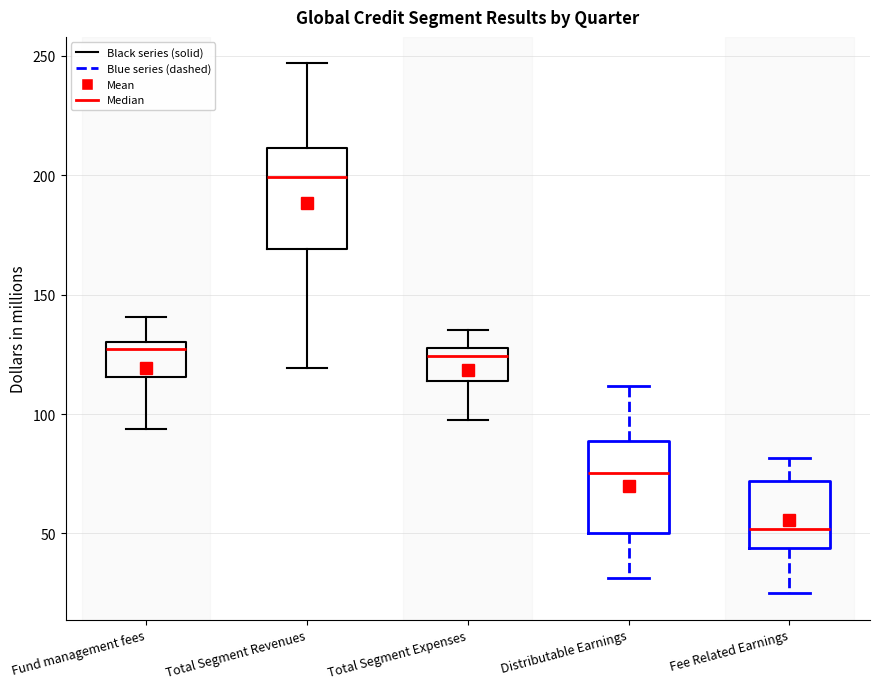

Reading left to right, transcribe this box plot: for each box, give where its median line is, the range the box spans, and where its two whiskers end, as read against the y-axis. The values are not printed on the chart, so give them approximately, as read against the axis.

Fund management fees: median 125, box 115 to 130, whiskers 95 to 140
Total Segment Revenues: median 200, box 170 to 210, whiskers 120 to 245
Total Segment Expenses: median 125 (just below the box's upper edge), box 115 to 125, whiskers 100 to 135
Distributable Earnings: median 75, box 50 to 90, whiskers 30 to 110
Fee Related Earnings: median 50, box 45 to 70, whiskers 25 to 80